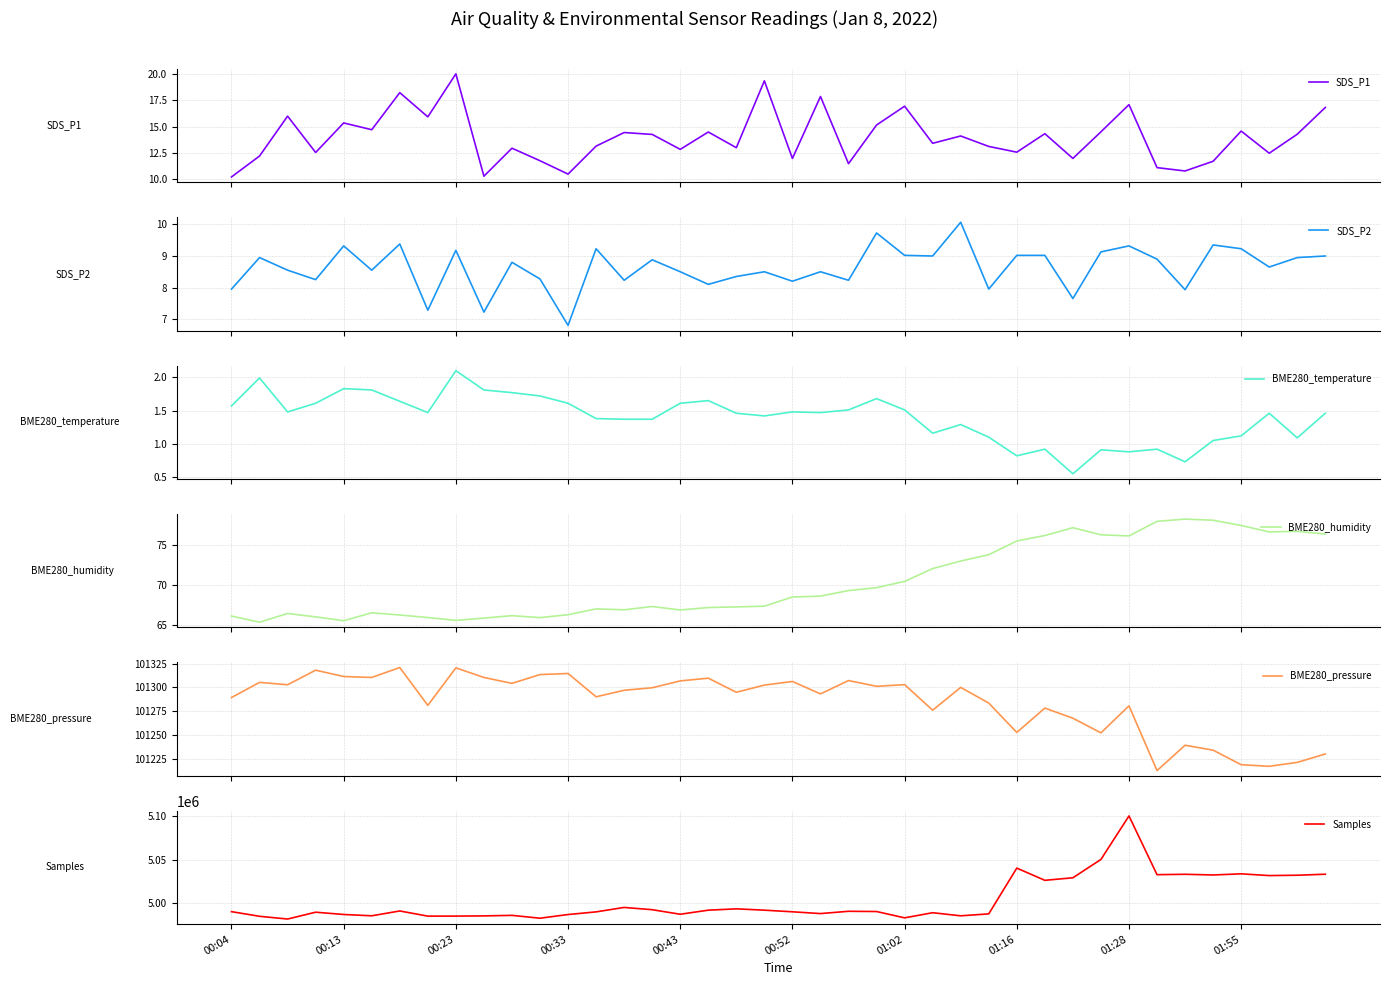

How many data points in SDS_P2 are less than 8?

7